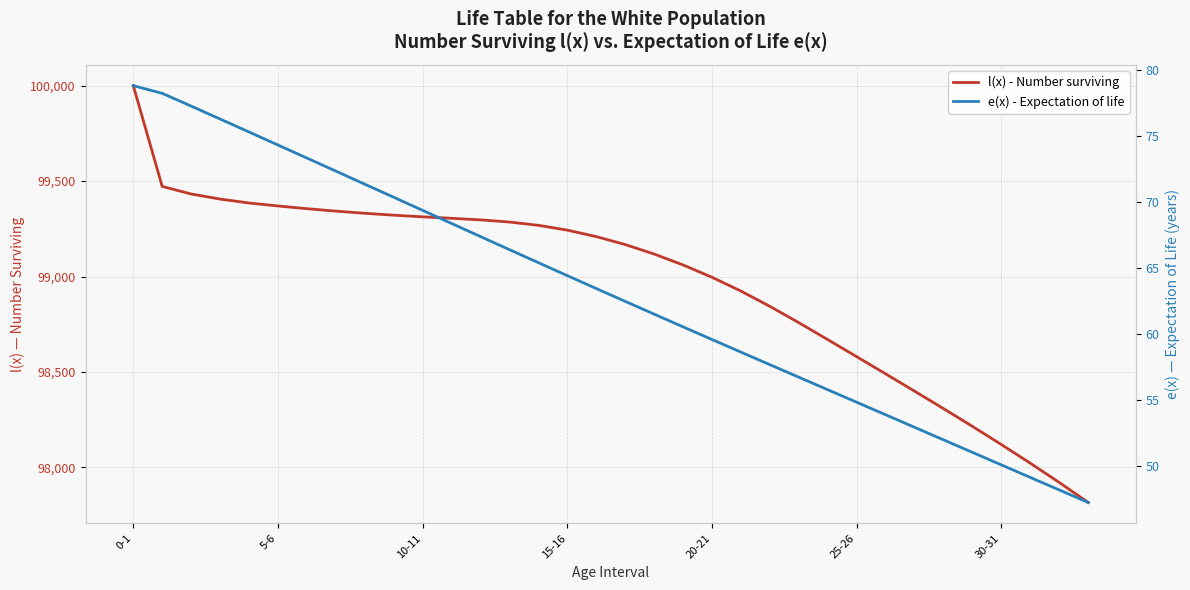

How many values in the l(x) - Number surviving series exceed 99209?

17